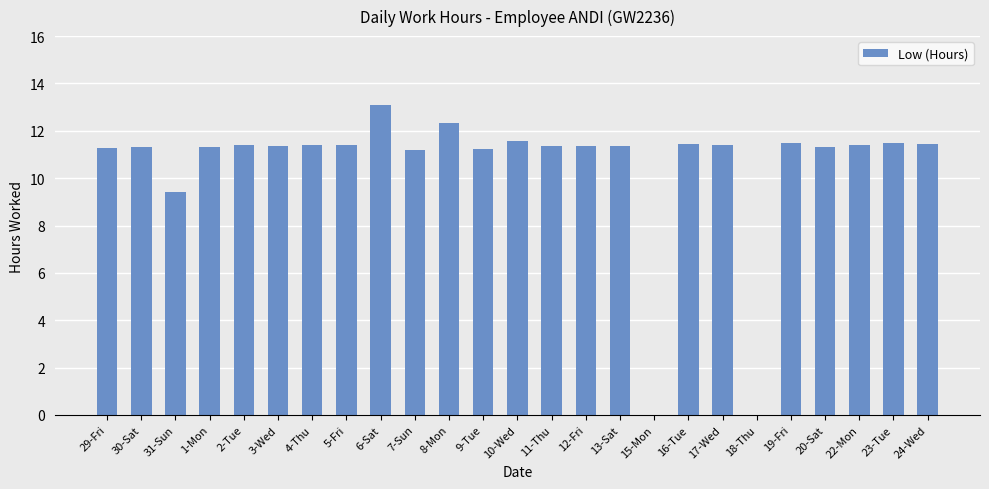

The value at 15-Mon is 4.1. True or false?

False